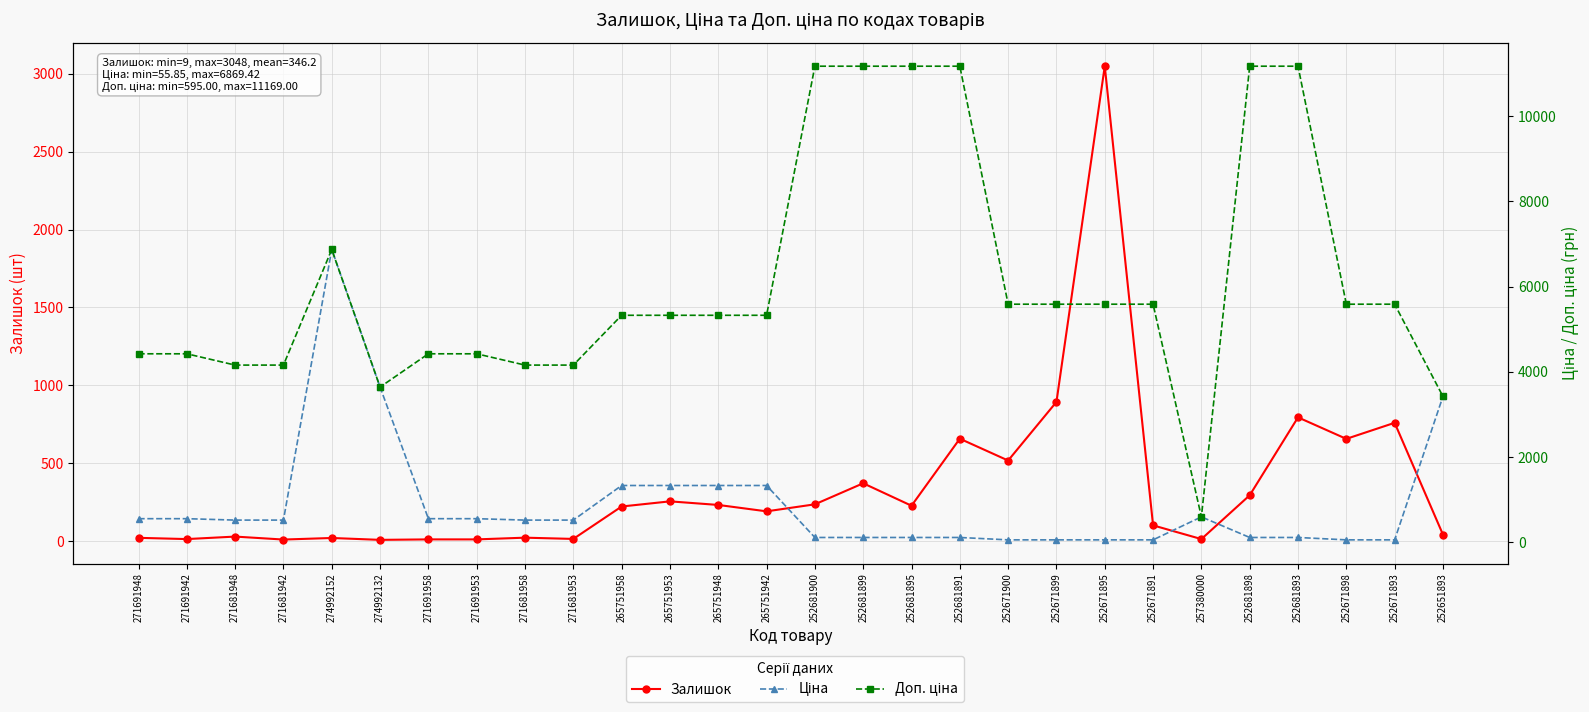

What is the average value of the Залишок series?

346.2